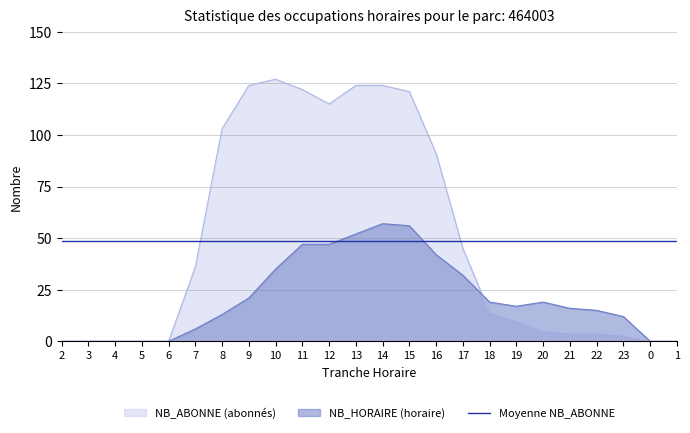

Does the chart display data point markers on the line(s)?

No